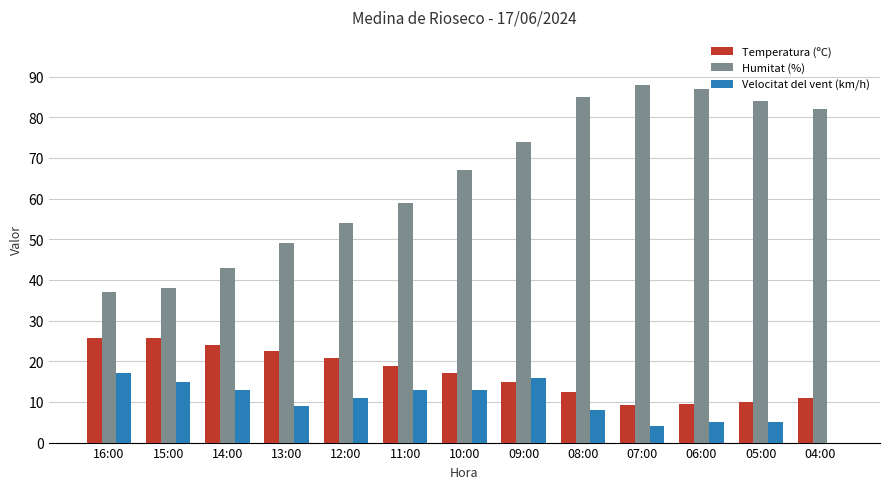

Is it true that Temperatura (ºC) equals 12.5 at 08:00?

True